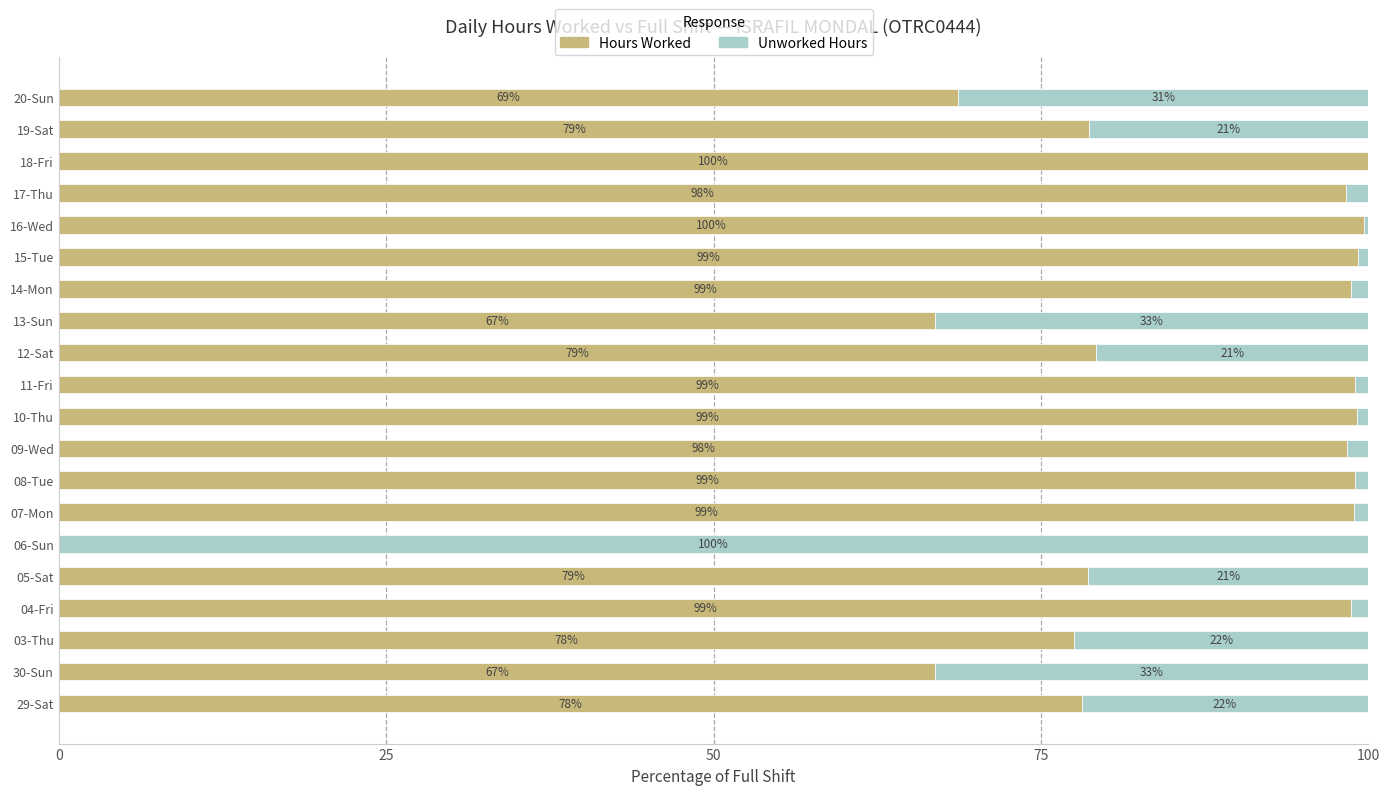

Read the Hours Worked value at 16-Wed.

99.7